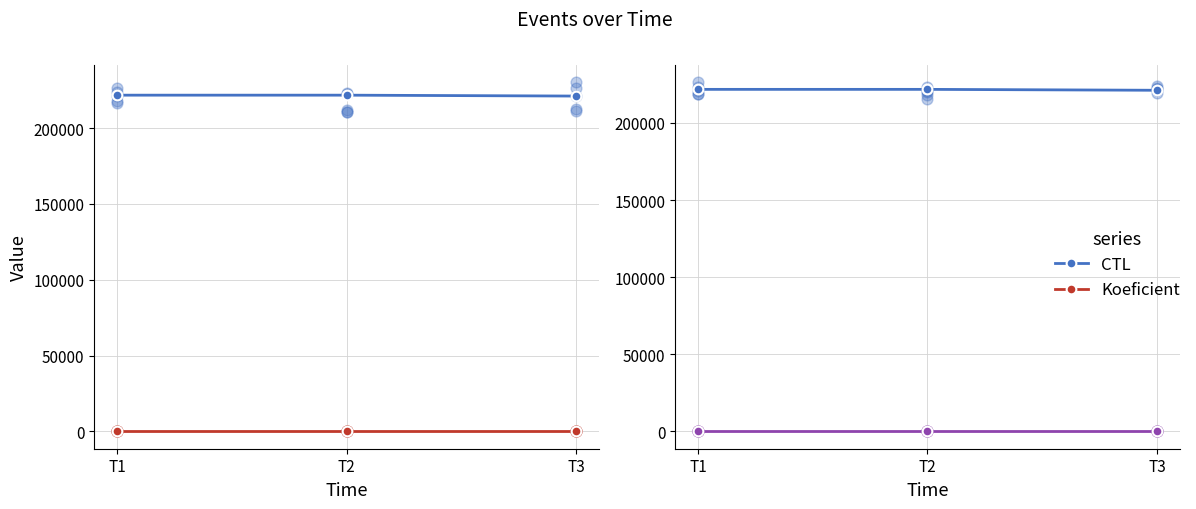

Which series has the widest spread of Y values?

CTL